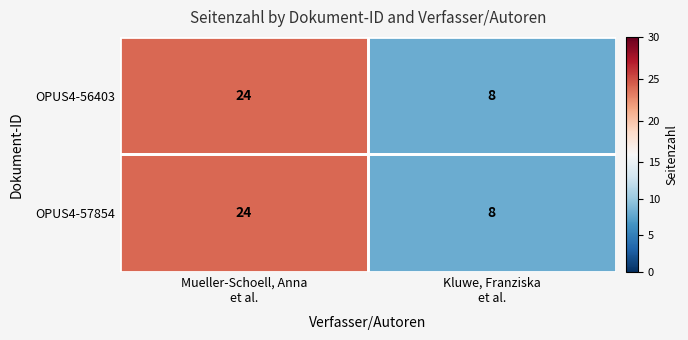

At how many categories does at least one series exceed 16?

1